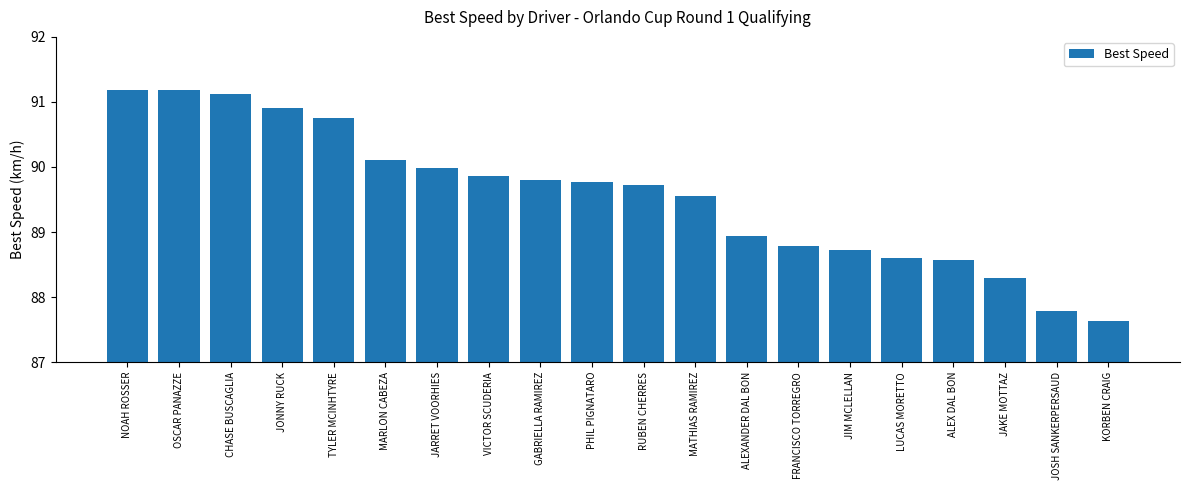

What is the maximum value shown in the chart?

91.2